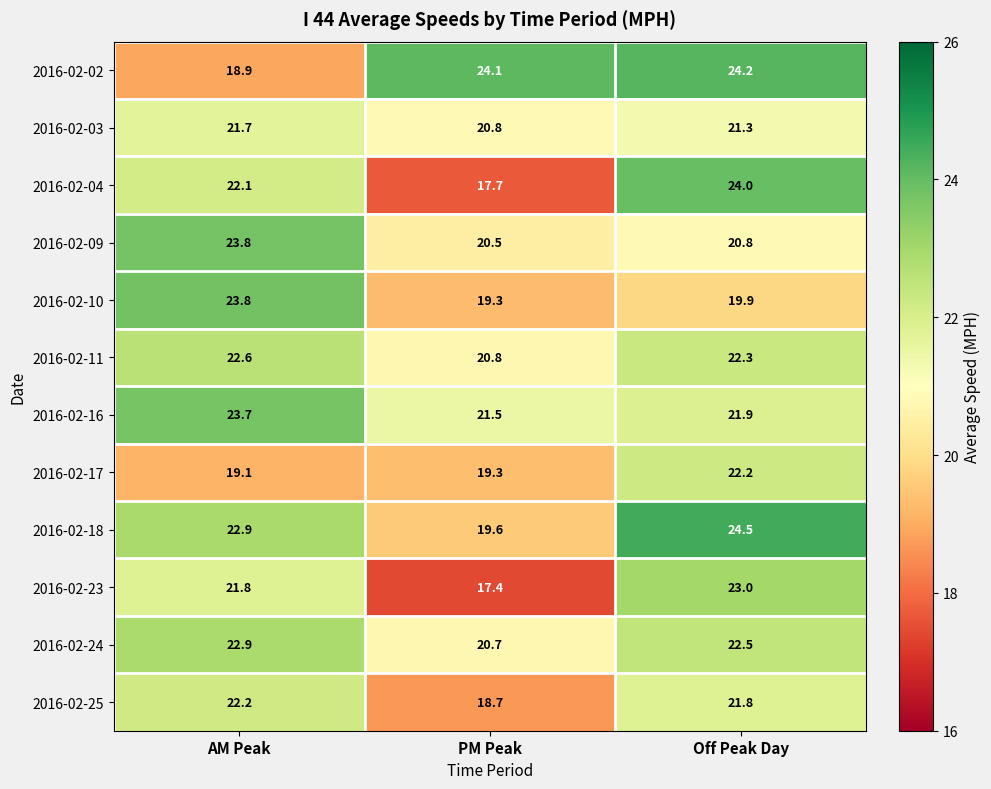

What is the maximum value shown in the chart?

24.5